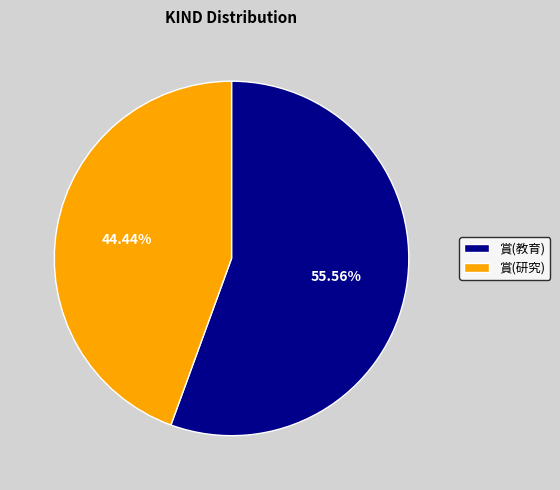

The 賞(教育) slice represents 56% of the pie. True or false?

True